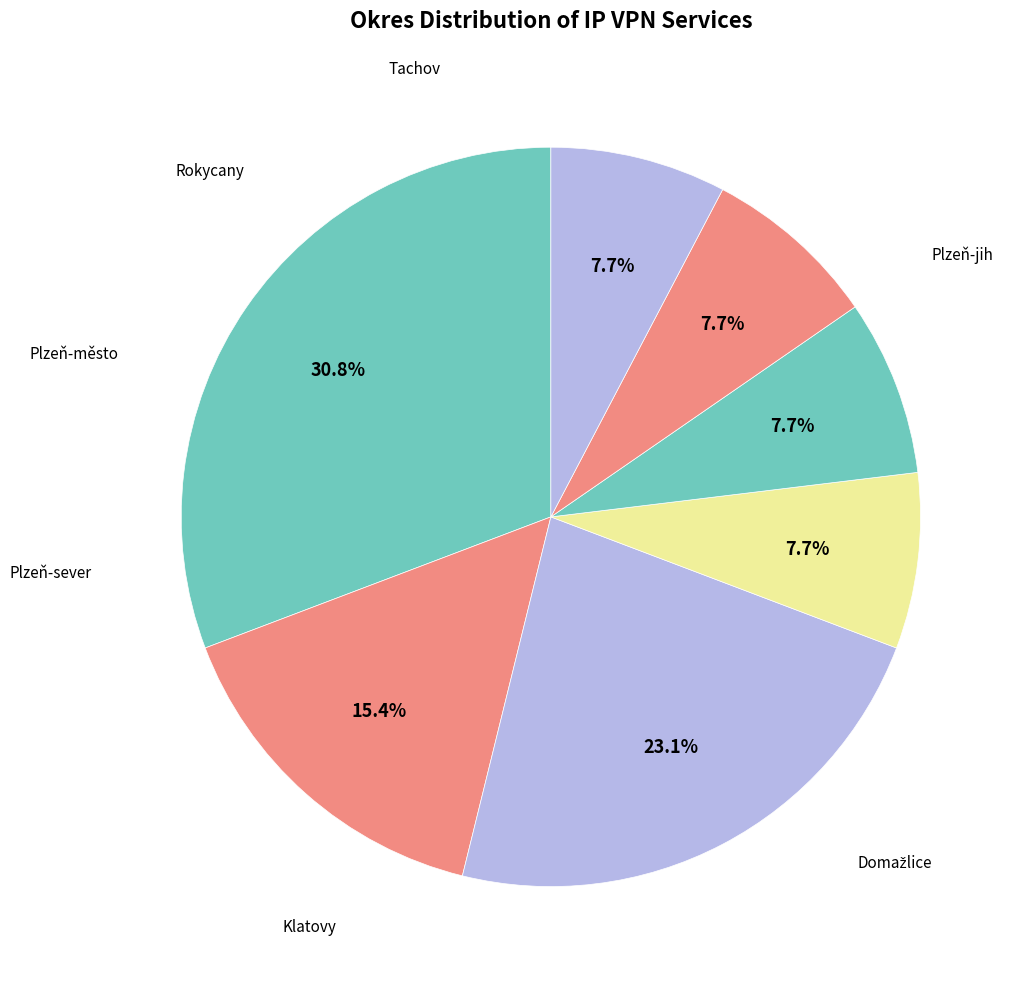

How many segments does this pie chart have?

7